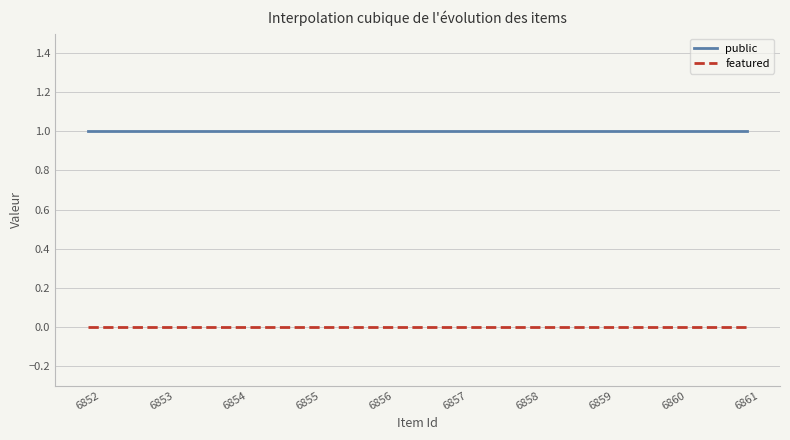

Does the chart have visible grid lines?

Yes